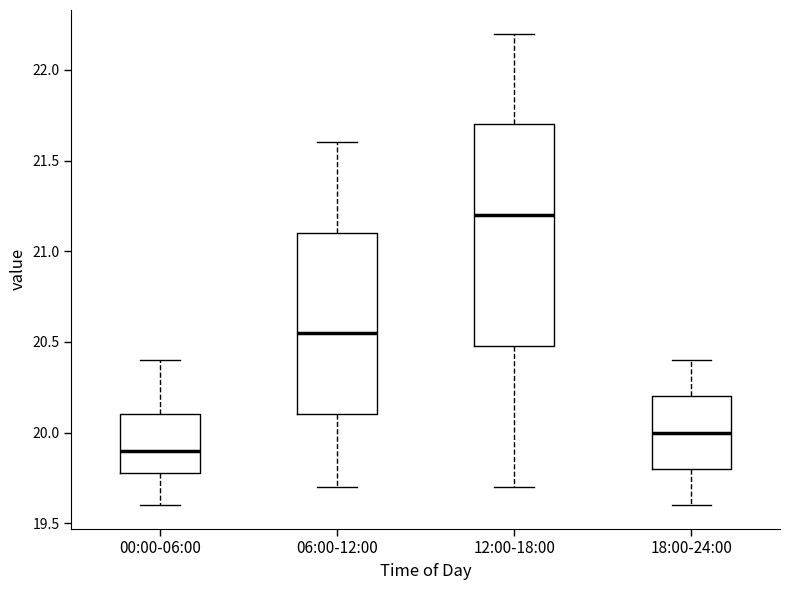

Where is the upper edge of the box for 18:00-24:00 on the y-axis? The values are not printed on the chart, so give them approximately, as read against the axis.

20.20